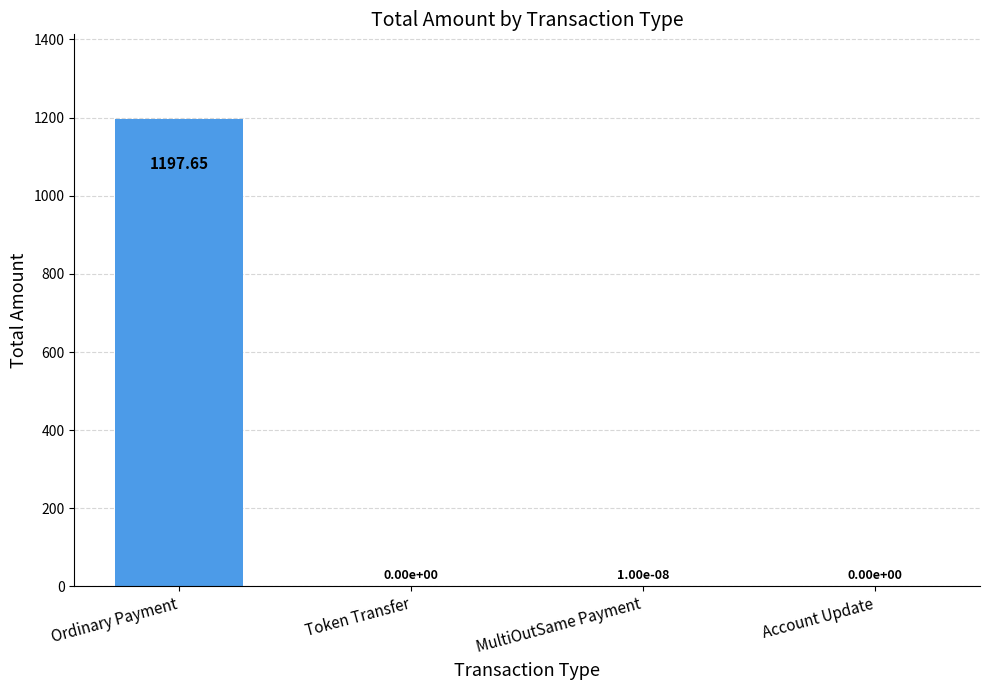

Are the bars horizontal?

No